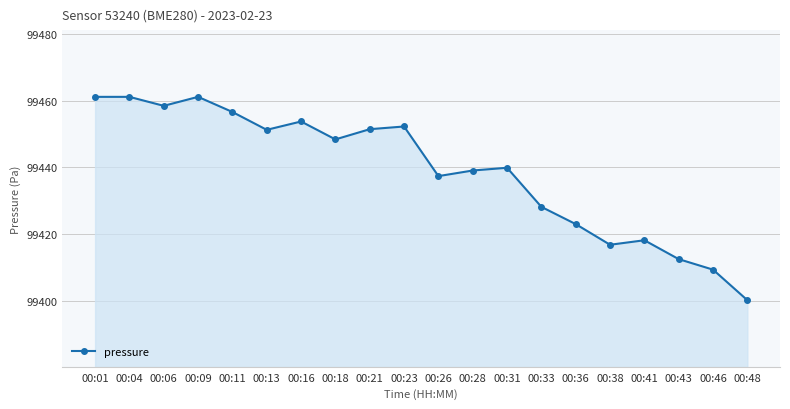

True or false: the data shows 64842.6 at 00:09.

False